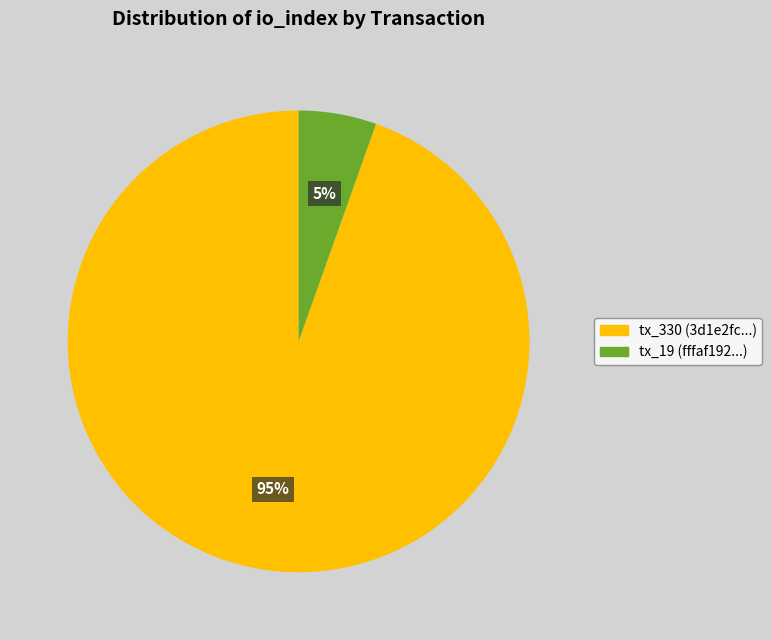

The tx_330 slice represents 95% of the pie. True or false?

True